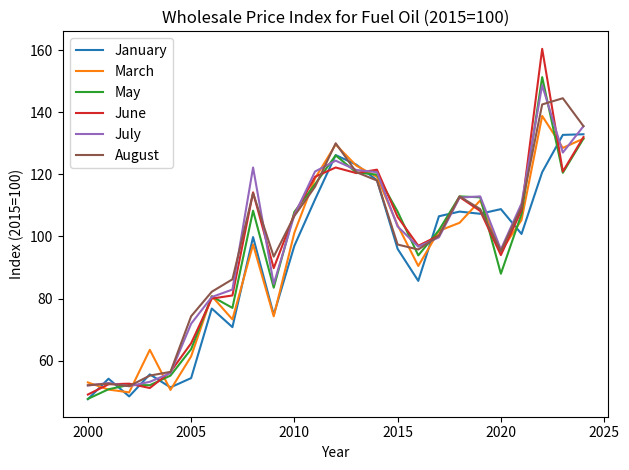

How many lines are shown in the chart?

6